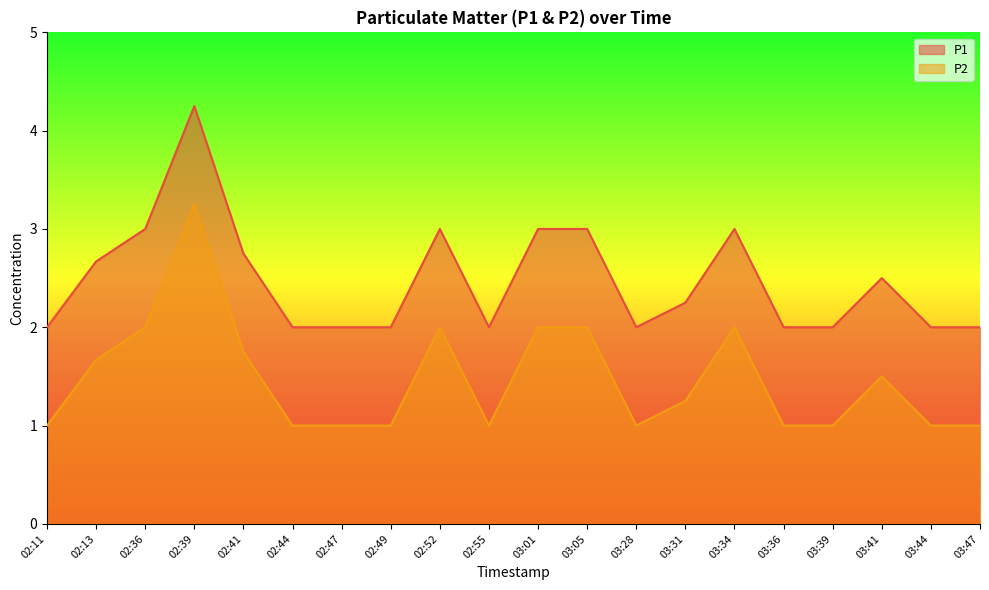

What is the total value across all series at 02:55?

3.0